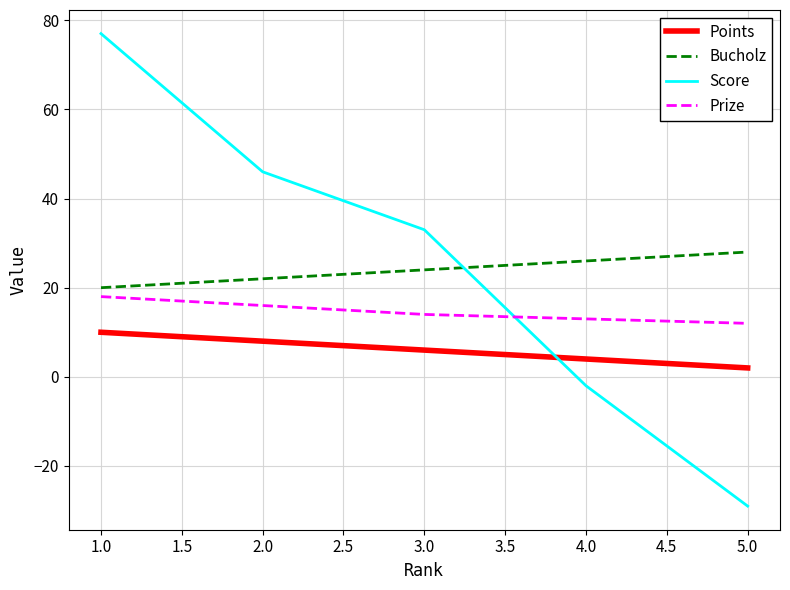

Which series changed the most between 1.0 and 4.0?

Score